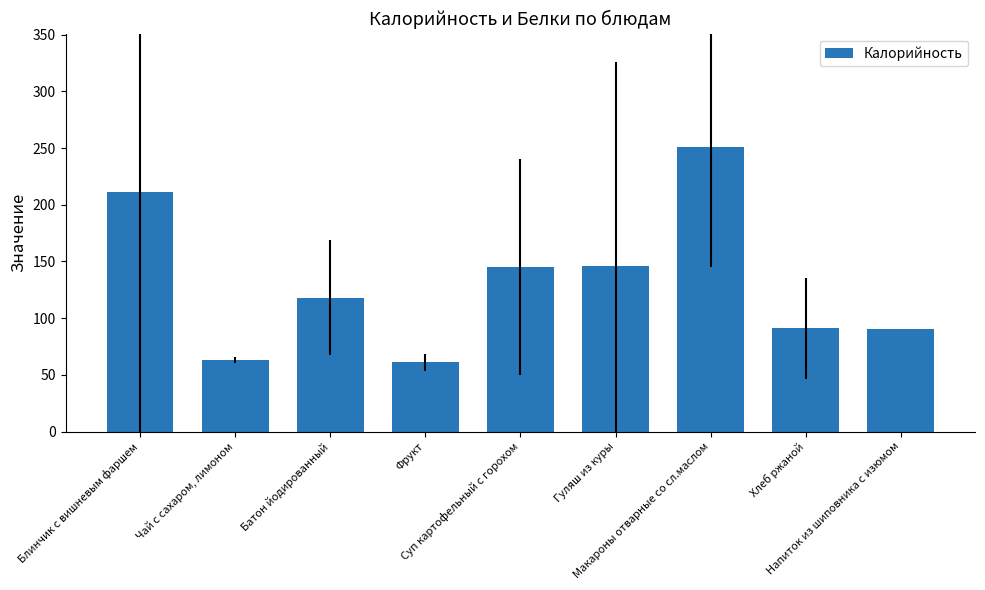

Which label corresponds to the largest value in the chart?

Макароны отварные со сл.маслом